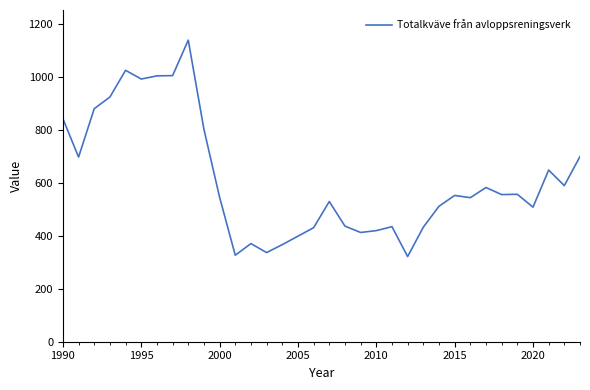

What is the greatest value displayed?

1140.0